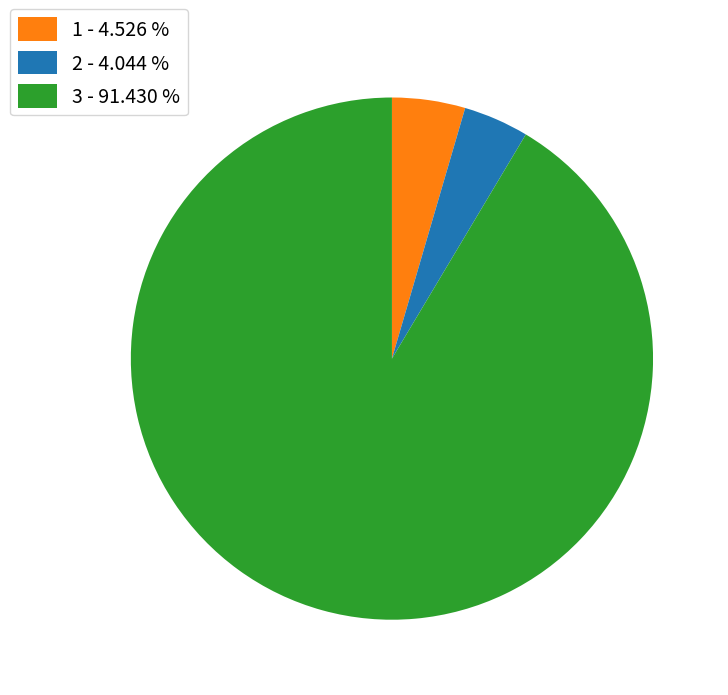

Does 2 represent more than half of the total?

No